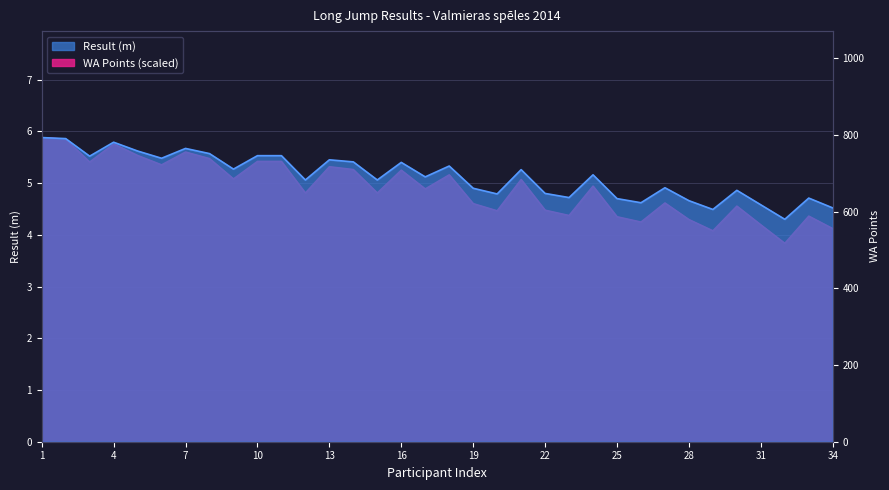

What is the total value across all series at 27?

9.5